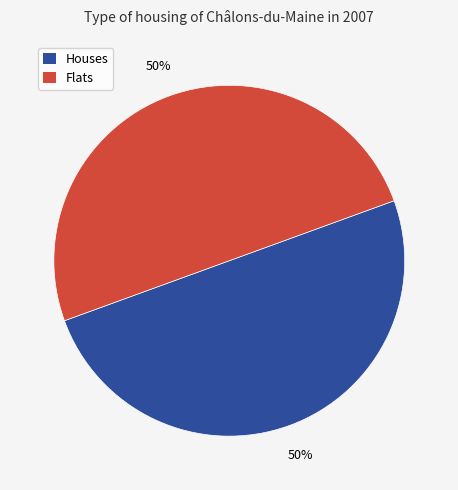

Is the sum of Houses and Flats greater than half?

Yes